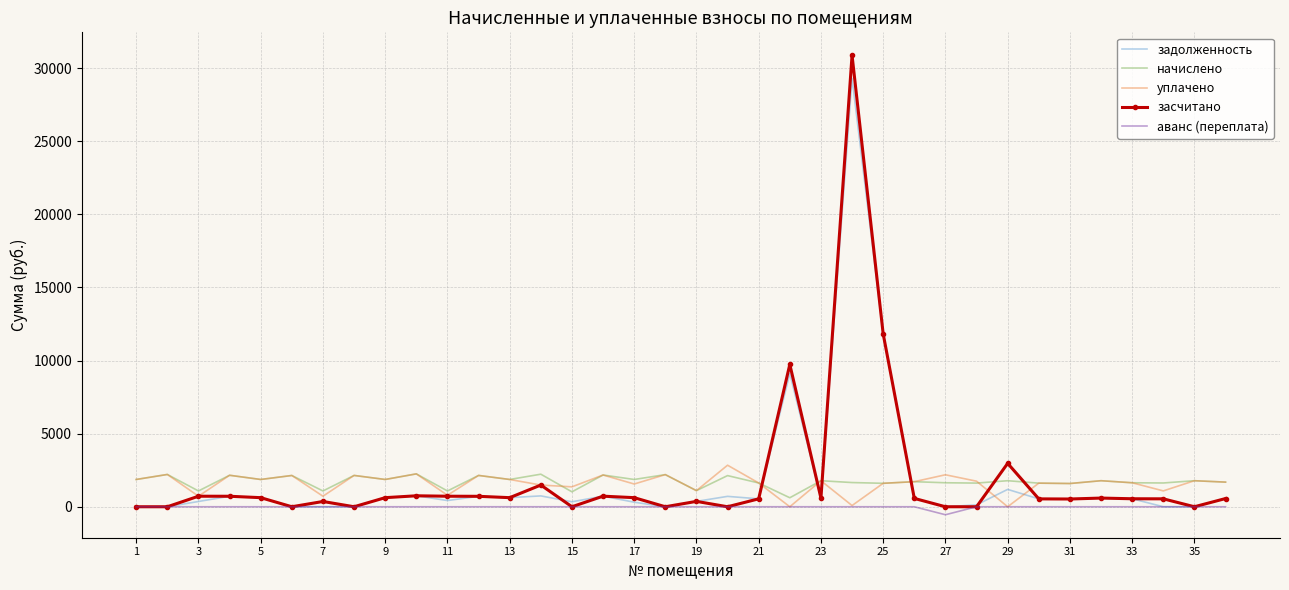

After their last crossing, which series has the higher values: уплачено or задолженность?

уплачено